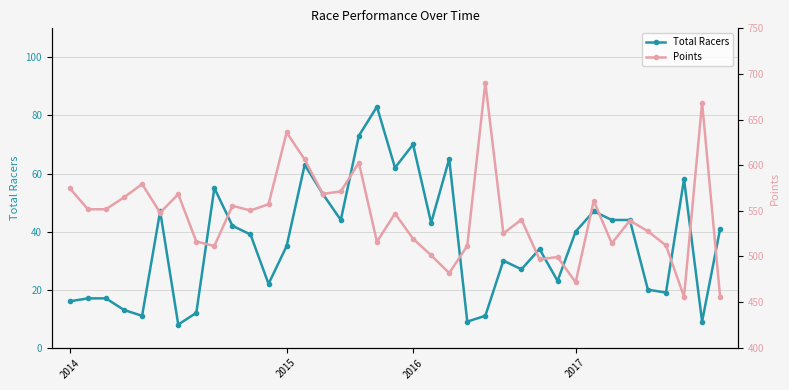

How many interior local peaks does the Points series have?

12